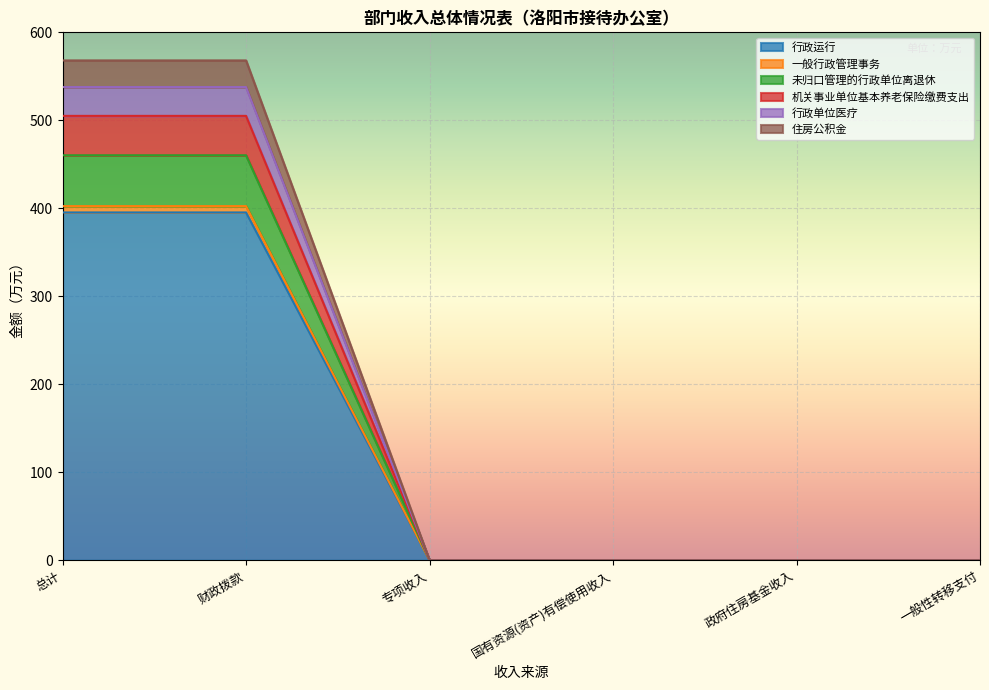

Count the number of data series in this chart.

6